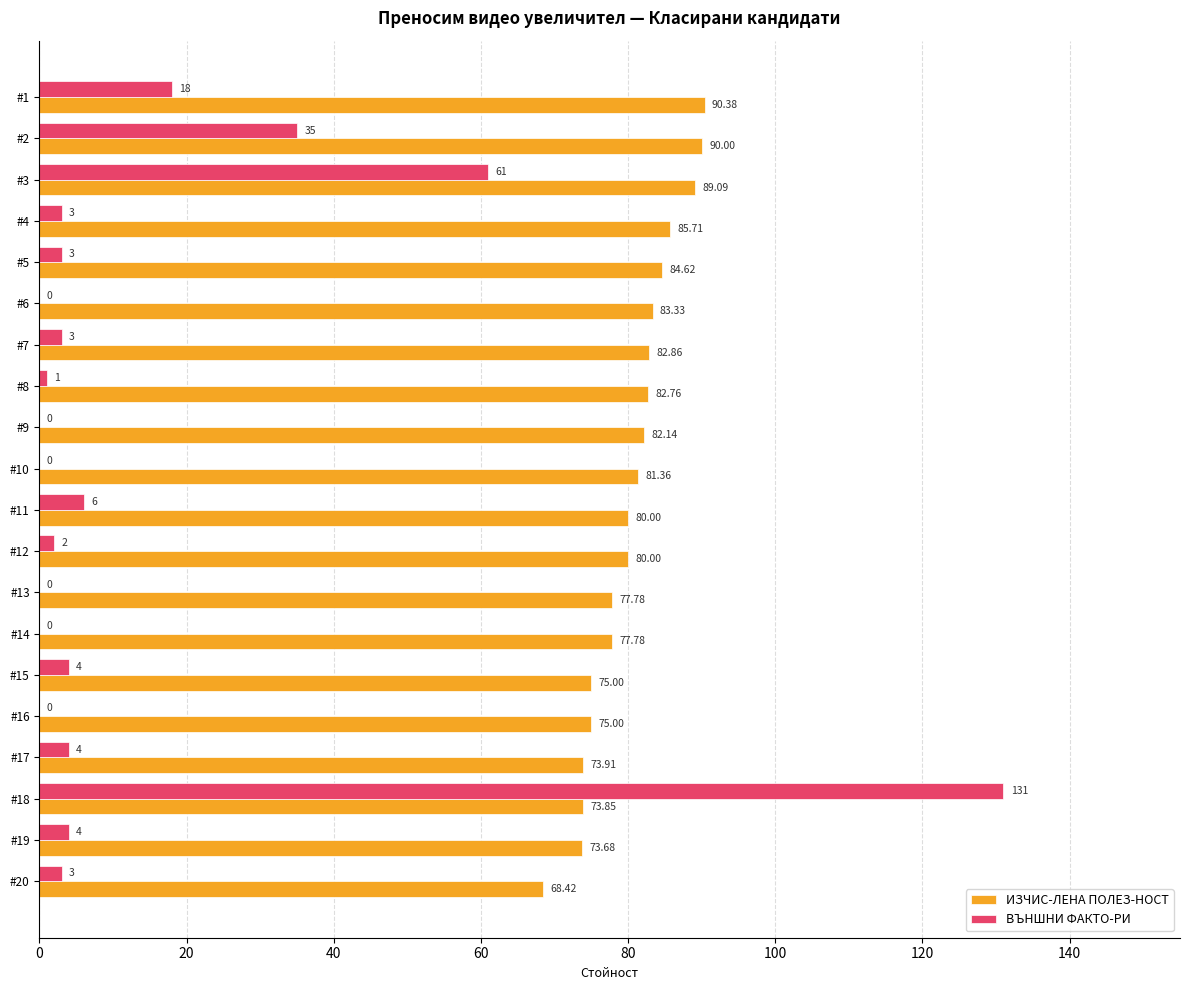

Which series changed the most between #1 and #9?

ВЪНШНИ ФАКТО-РИ